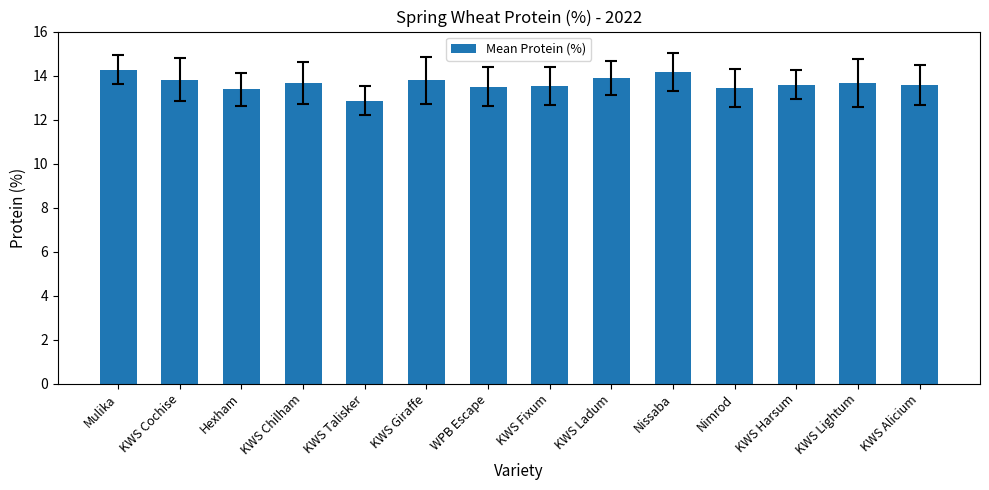

What is the greatest value displayed?

14.3